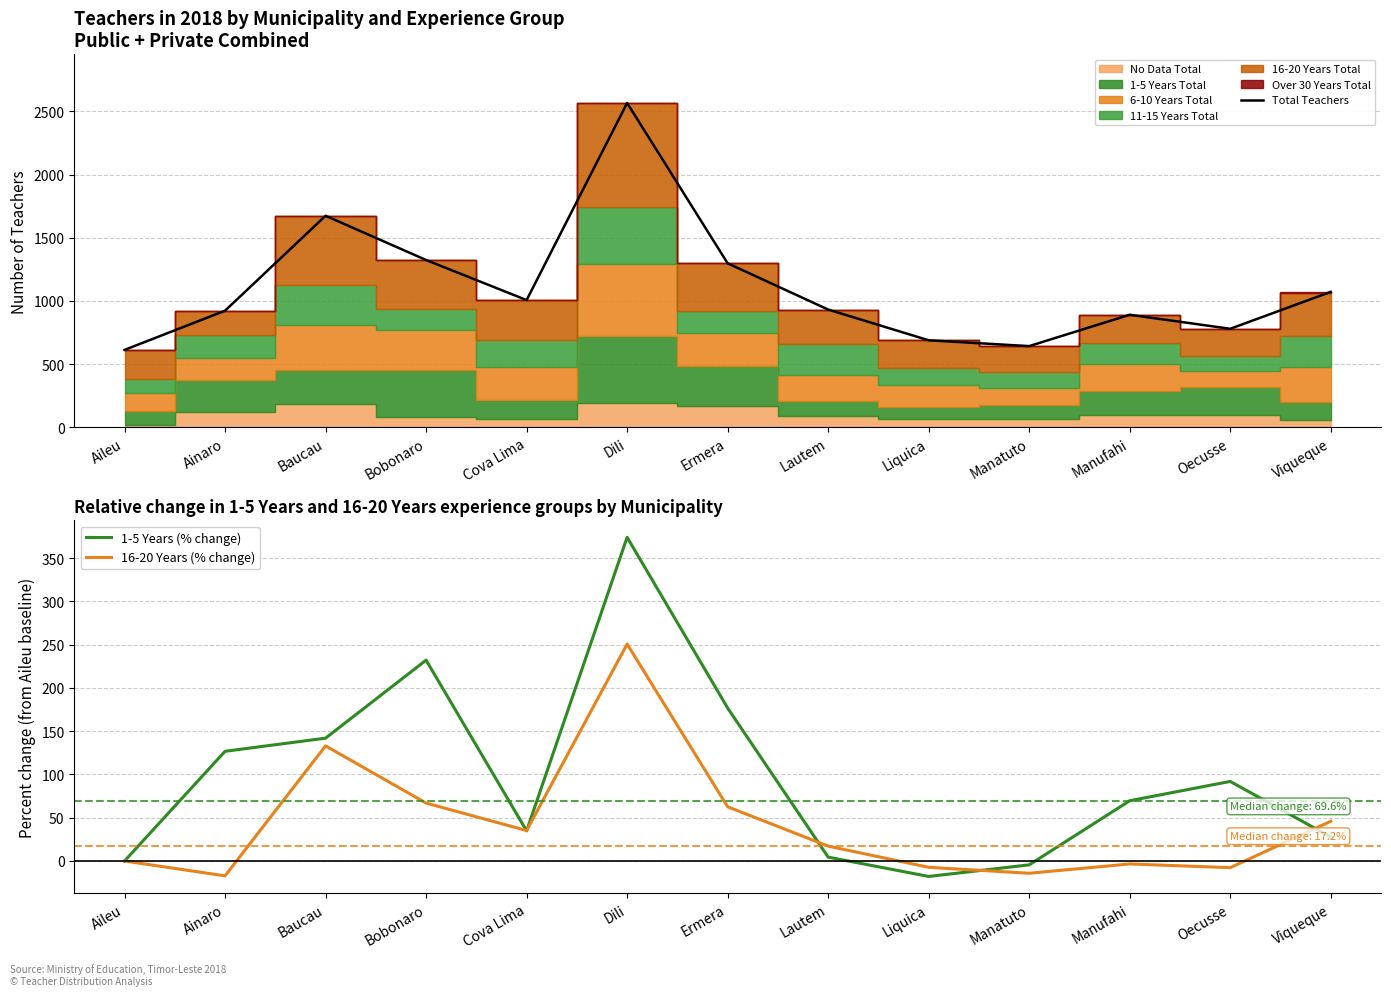

Does the chart display data point markers on the line(s)?

No